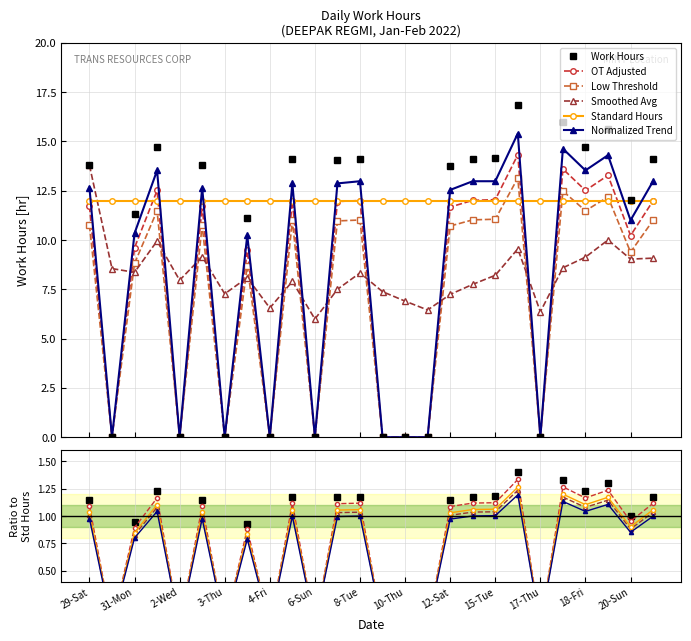

Where is Smoothed Avg nearest to the value 9?

20-Sun